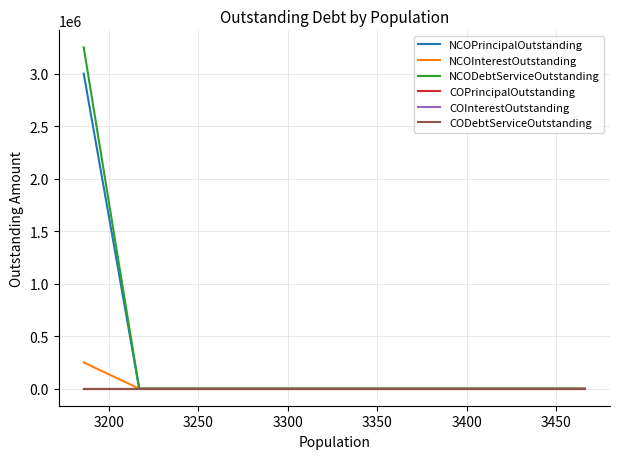

What is the label of the 6th point from the left?

3400